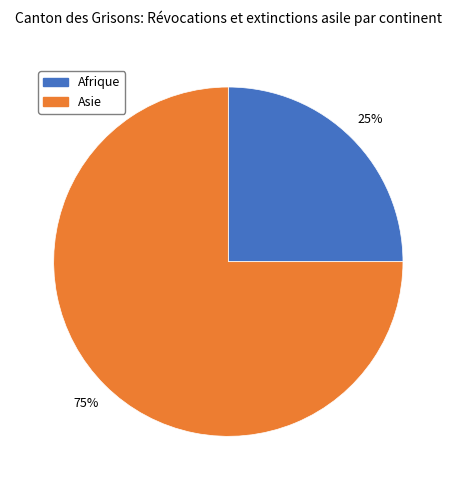

Is there a majority slice in this chart?

Yes